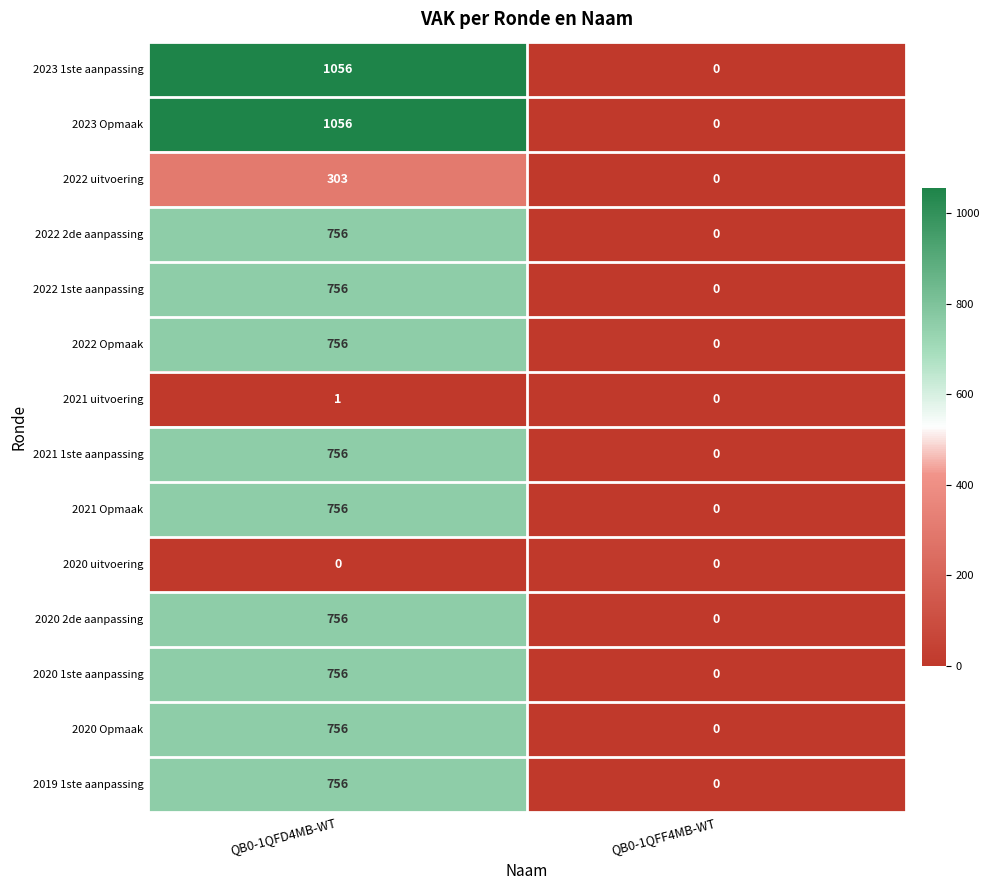

What is the total value across all series at QB0-1QFD4MB-WT?

9220